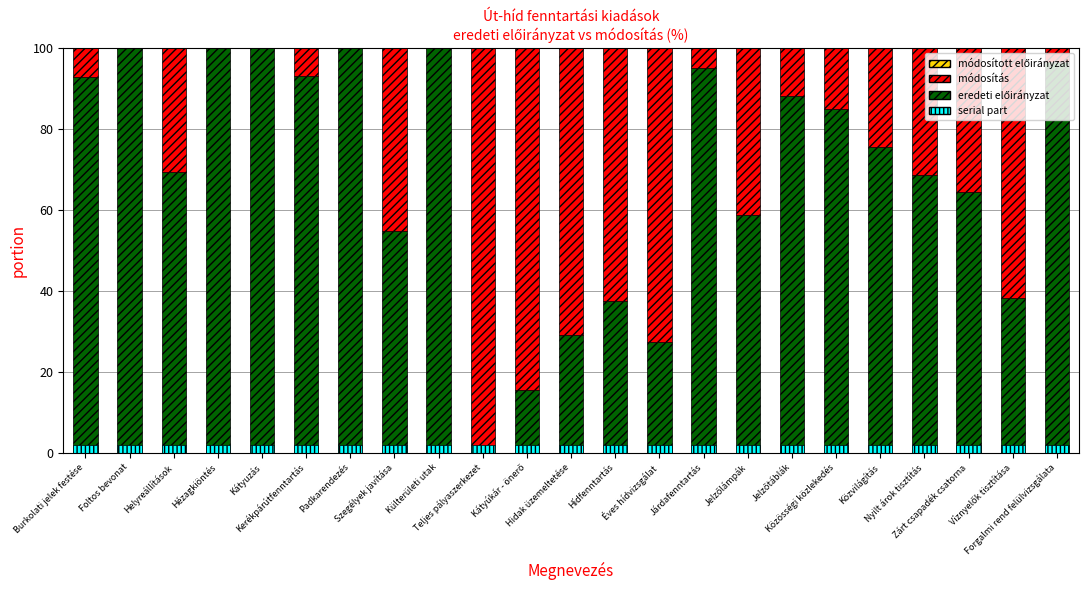

What is the difference between the highest and lowest values at Külterületi utak?

100.0